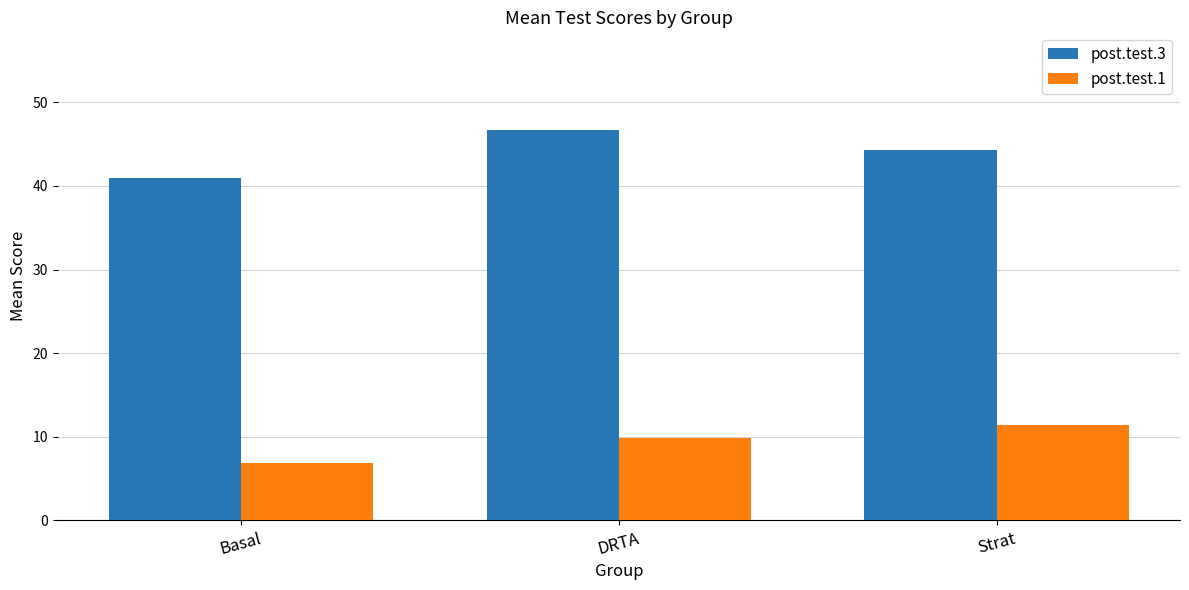

At which label does post.test.3 reach its minimum?

Basal